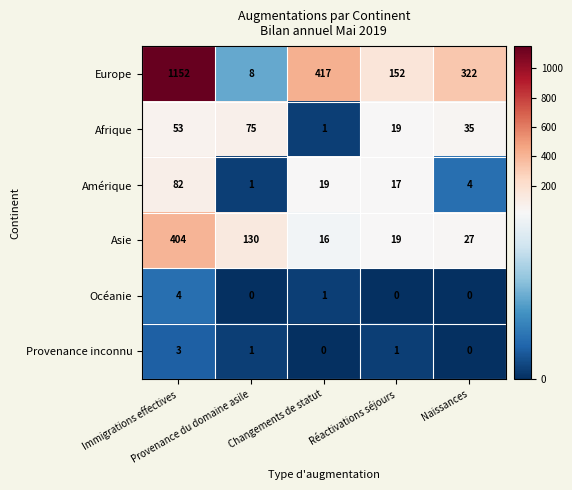

What is the sum of all Provenance inconnu values?

5